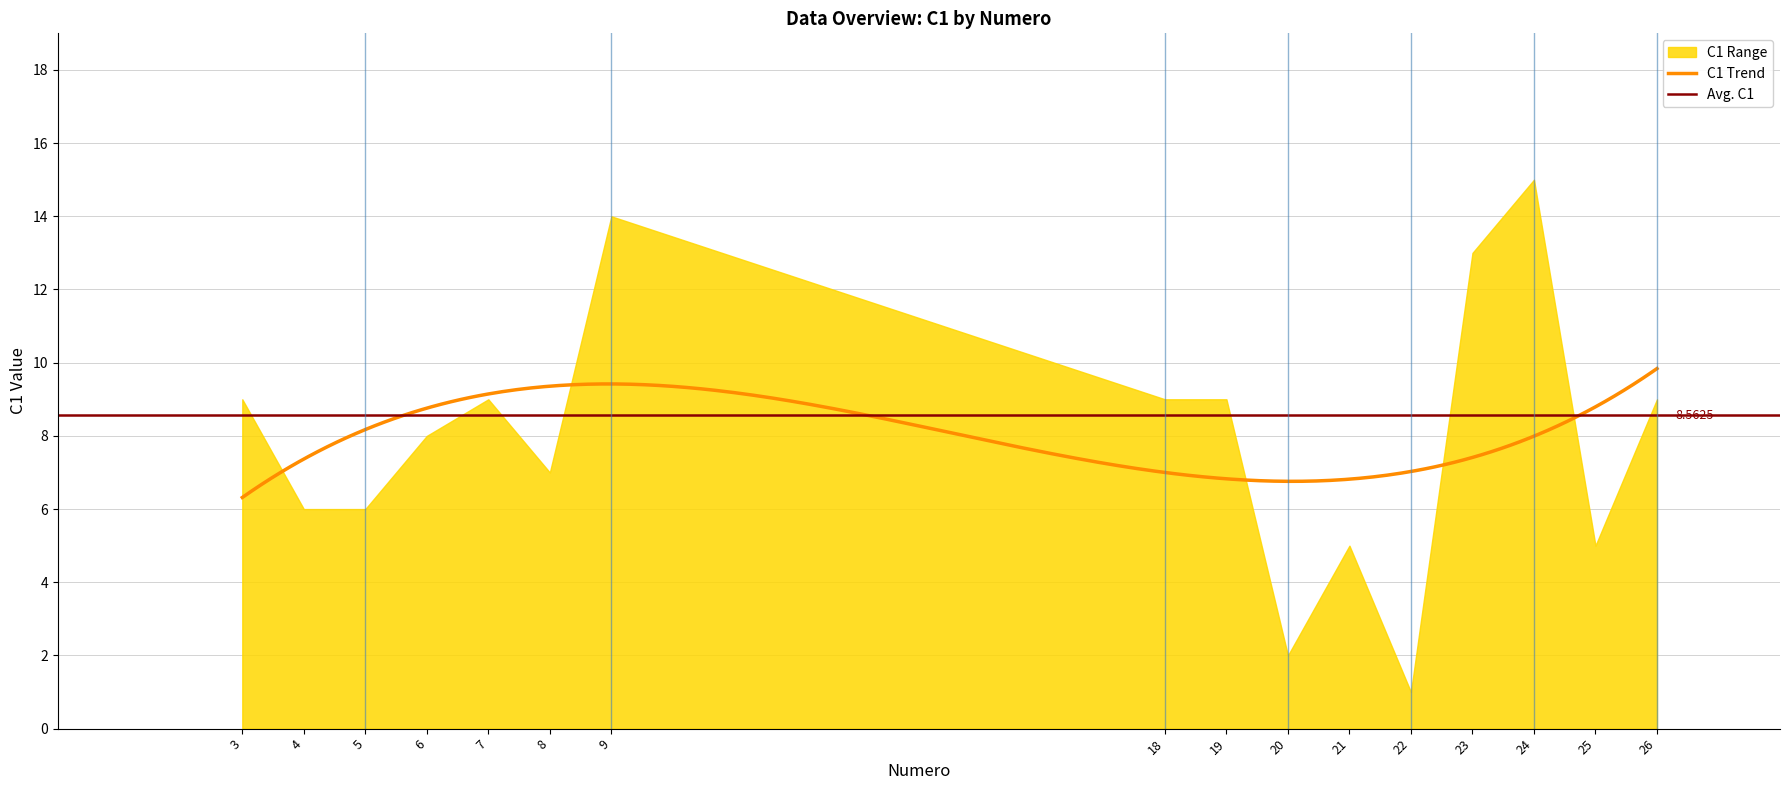

The C1 series shows 5 at 9. True or false?

False